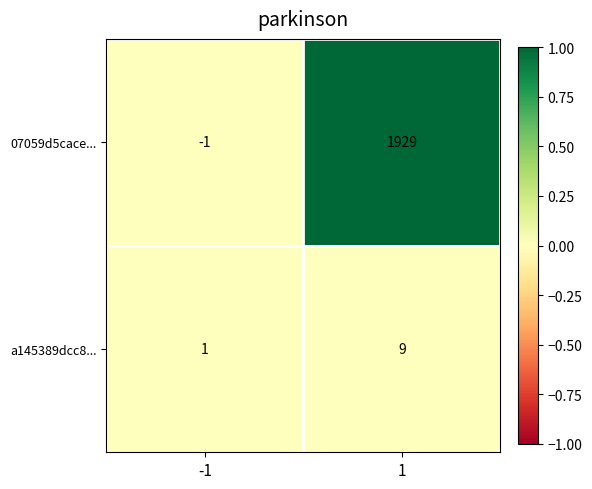

At 1, list the series in order from largest to smallest.

07059d5cace..., a145389dcc8...